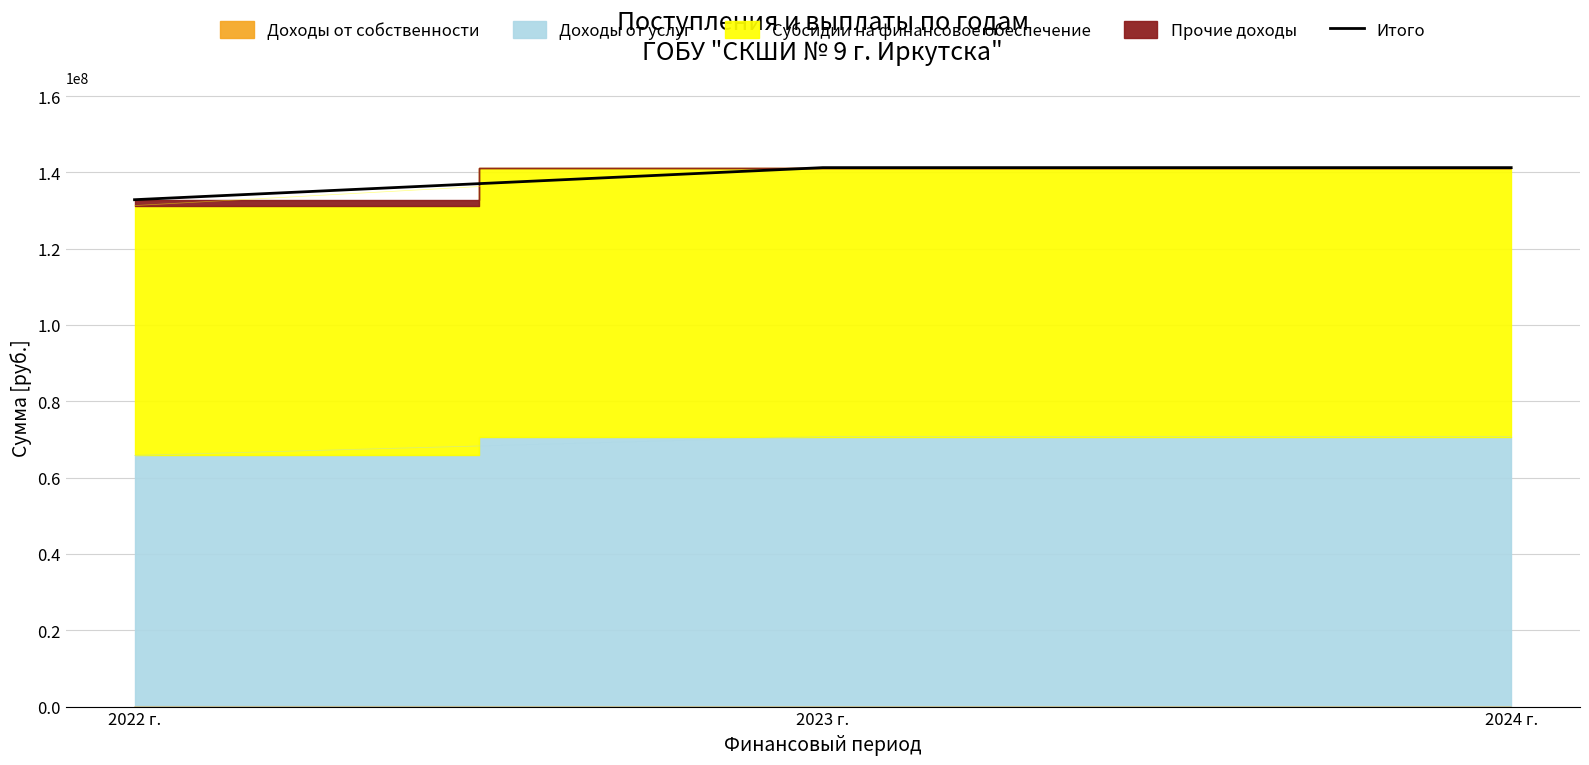

Reading right to left, transcribe all the data shown in this chart.

141234562	141234562	132829341